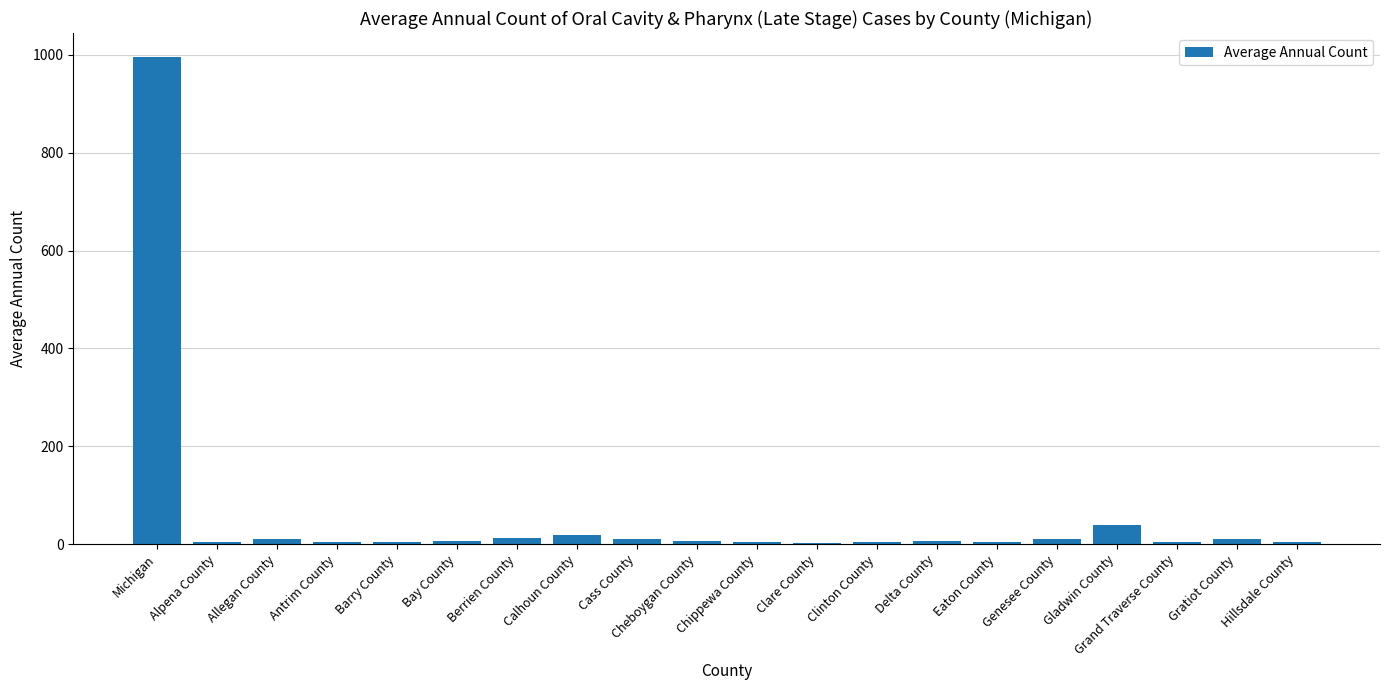

The value at Cheboygan County is 7. True or false?

True